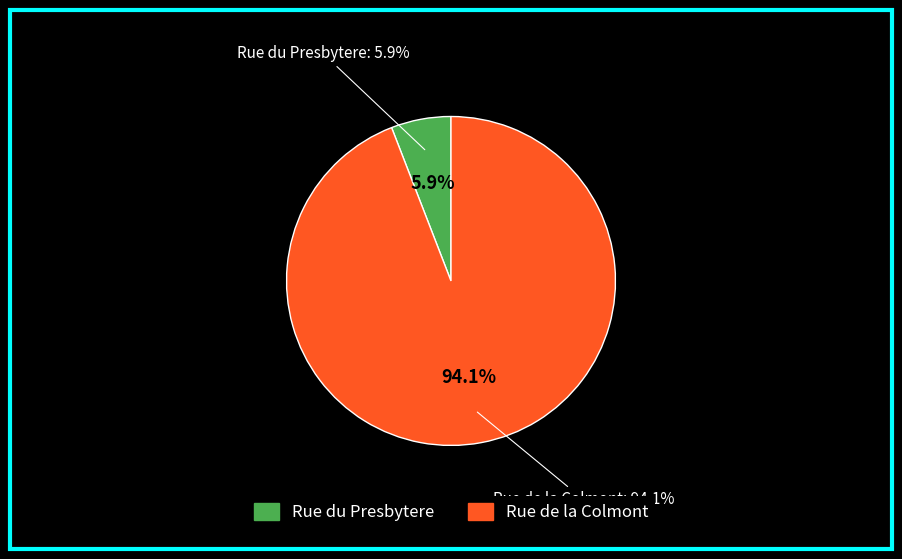

The Rue du Presbytere slice represents 6% of the pie. True or false?

True